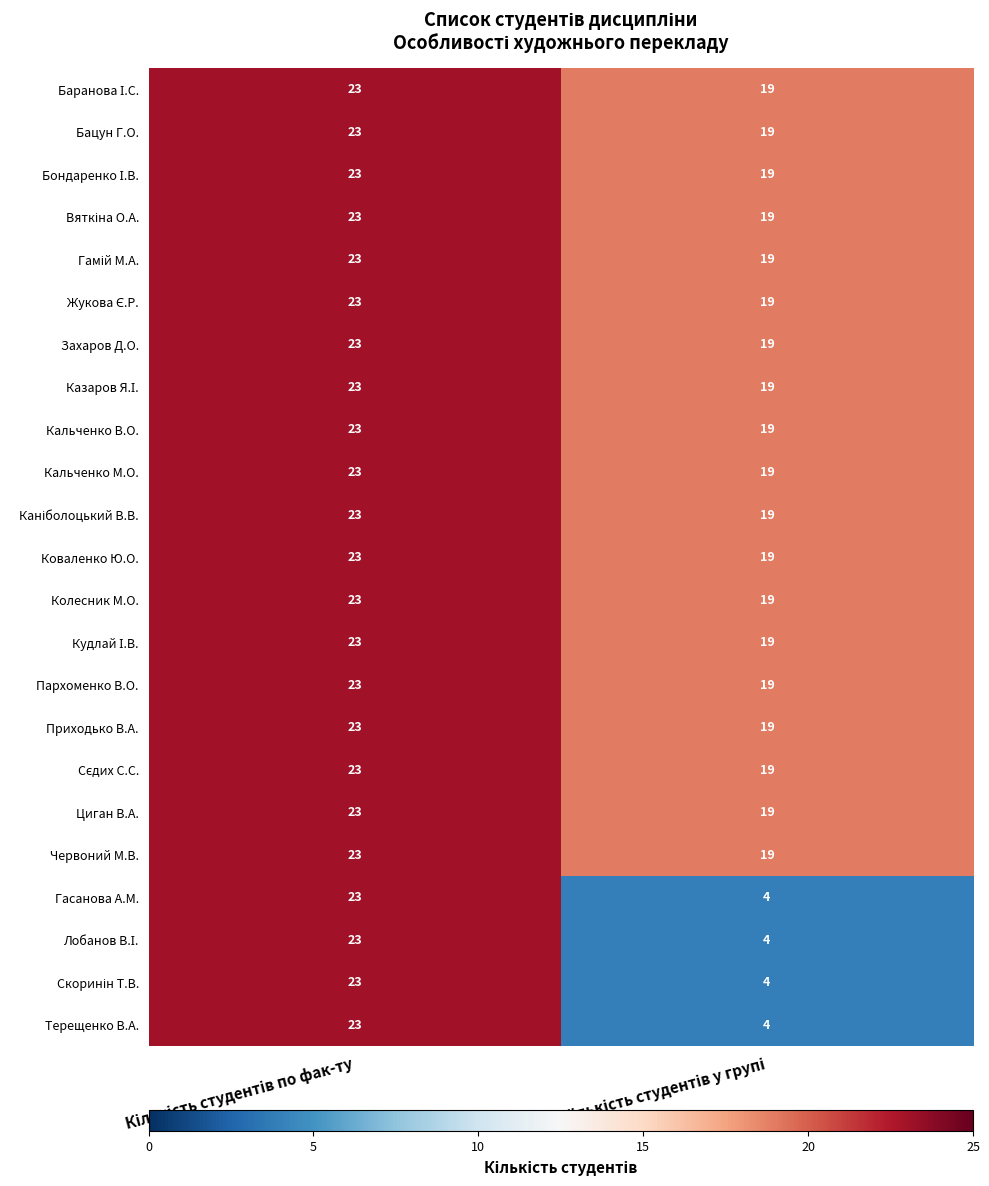

What is the lowest value of the Захаров Д.О. series?

19